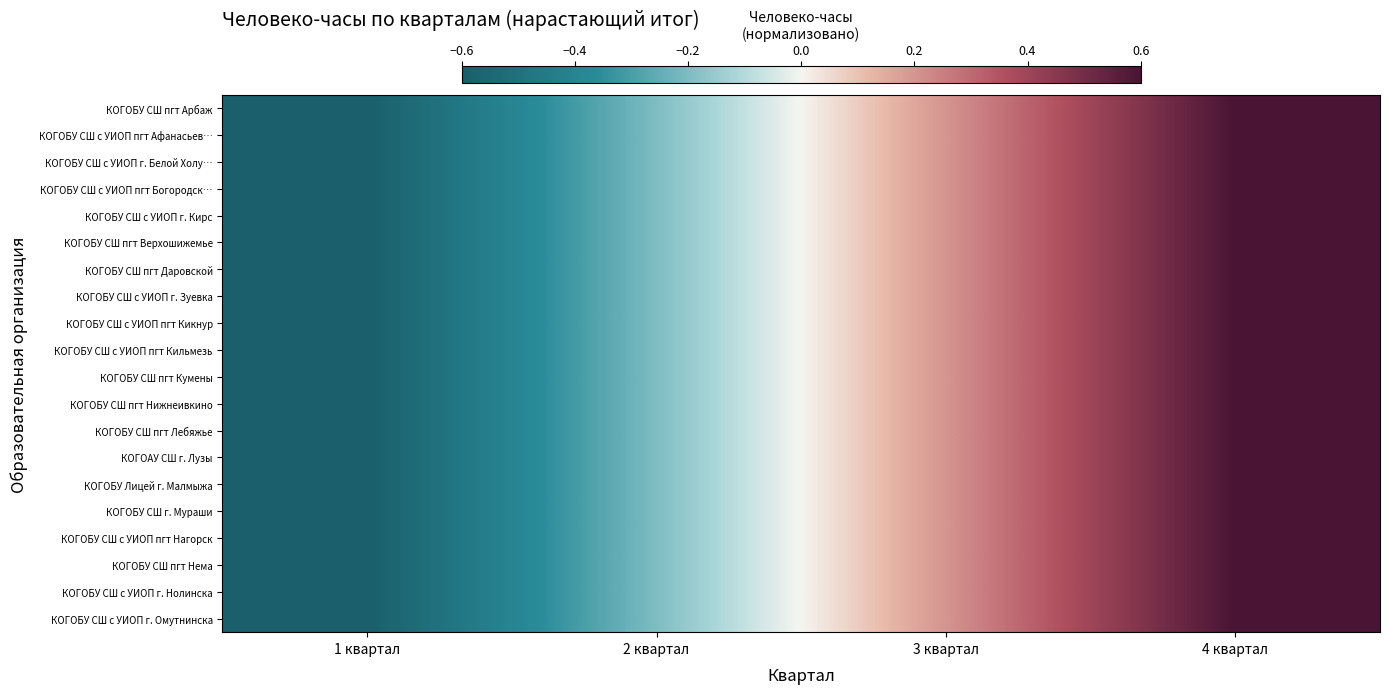

Reading right to left, transcribe all the data shown in this chart.

КОГОБУ СШ пгт Арбаж: 4 квартал=0.6	3 квартал=0.2	2 квартал=-0.2	1 квартал=-0.6
КОГОБУ СШ с УИОП пгт Афанасьев…: 4 квартал=0.6	3 квартал=0.2	2 квартал=-0.2	1 квартал=-0.6
КОГОБУ СШ с УИОП г. Белой Холу…: 4 квартал=0.6	3 квартал=0.2	2 квартал=-0.2	1 квартал=-0.6
КОГОБУ СШ с УИОП пгт Богородск…: 4 квартал=0.6	3 квартал=0.2	2 квартал=-0.2	1 квартал=-0.6
КОГОБУ СШ с УИОП г. Кирс: 4 квартал=0.6	3 квартал=0.2	2 квартал=-0.2	1 квартал=-0.6
КОГОБУ СШ пгт Верхошижемье: 4 квартал=0.6	3 квартал=0.2	2 квартал=-0.2	1 квартал=-0.6
КОГОБУ СШ пгт Даровской: 4 квартал=0.6	3 квартал=0.2	2 квартал=-0.2	1 квартал=-0.6
КОГОБУ СШ с УИОП г. Зуевка: 4 квартал=0.6	3 квартал=0.2	2 квартал=-0.2	1 квартал=-0.6
КОГОБУ СШ с УИОП пгт Кикнур: 4 квартал=0.6	3 квартал=0.2	2 квартал=-0.2	1 квартал=-0.6
КОГОБУ СШ с УИОП пгт Кильмезь: 4 квартал=0.6	3 квартал=0.2	2 квартал=-0.2	1 квартал=-0.6
КОГОБУ СШ пгт Кумены: 4 квартал=0.6	3 квартал=0.2	2 квартал=-0.2	1 квартал=-0.6
КОГОБУ СШ пгт Нижнеивкино: 4 квартал=0.6	3 квартал=0.2	2 квартал=-0.2	1 квартал=-0.6
КОГОБУ СШ пгт Лебяжье: 4 квартал=0.6	3 квартал=0.2	2 квартал=-0.2	1 квартал=-0.6
КОГОАУ СШ г. Лузы: 4 квартал=0.6	3 квартал=0.2	2 квартал=-0.2	1 квартал=-0.6
КОГОБУ Лицей г. Малмыжа: 4 квартал=0.6	3 квартал=0.2	2 квартал=-0.2	1 квартал=-0.6
КОГОБУ СШ г. Мураши: 4 квартал=0.6	3 квартал=0.2	2 квартал=-0.2	1 квартал=-0.6
КОГОБУ СШ с УИОП пгт Нагорск: 4 квартал=0.6	3 квартал=0.2	2 квартал=-0.2	1 квартал=-0.6
КОГОБУ СШ пгт Нема: 4 квартал=0.6	3 квартал=0.2	2 квартал=-0.2	1 квартал=-0.6
КОГОБУ СШ с УИОП г. Нолинска: 4 квартал=0.6	3 квартал=0.2	2 квартал=-0.2	1 квартал=-0.6
КОГОБУ СШ с УИОП г. Омутнинска: 4 квартал=0.6	3 квартал=0.2	2 квартал=-0.2	1 квартал=-0.6